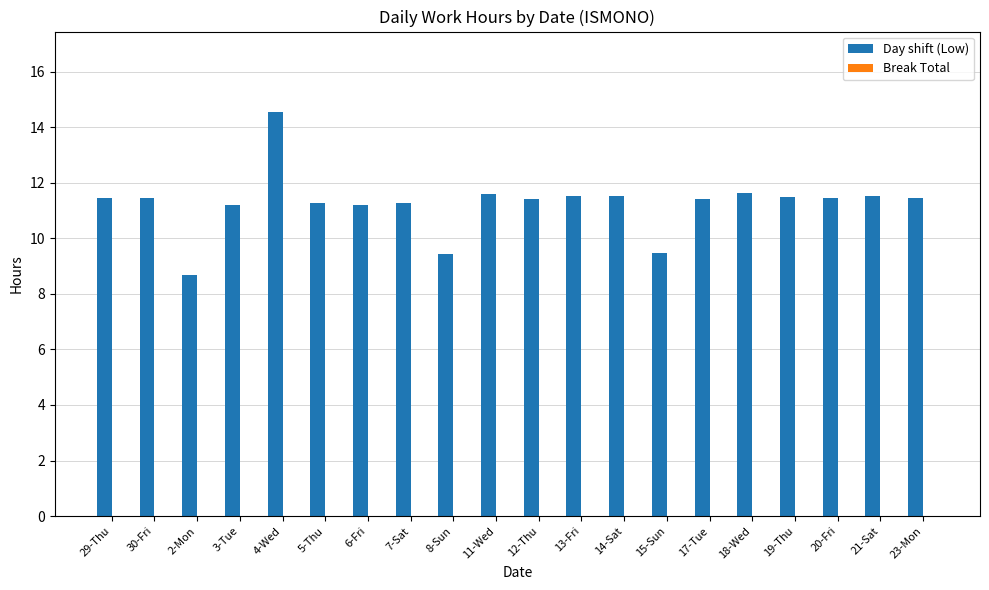

What is the average value?

11.2